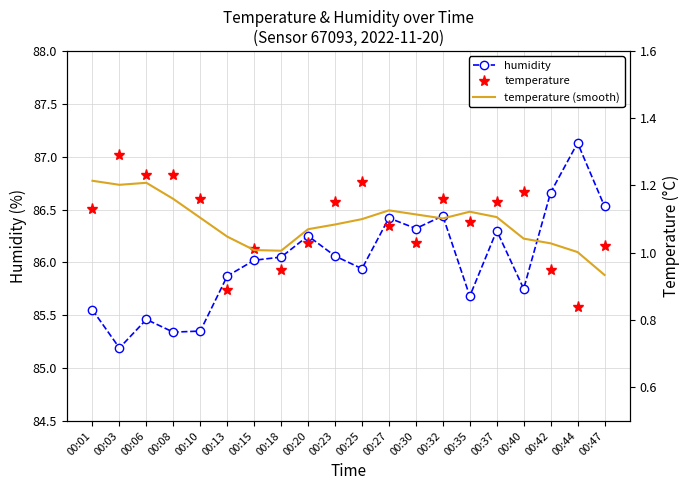

What is the spread (max minus min) of values at 00:23?

85.0